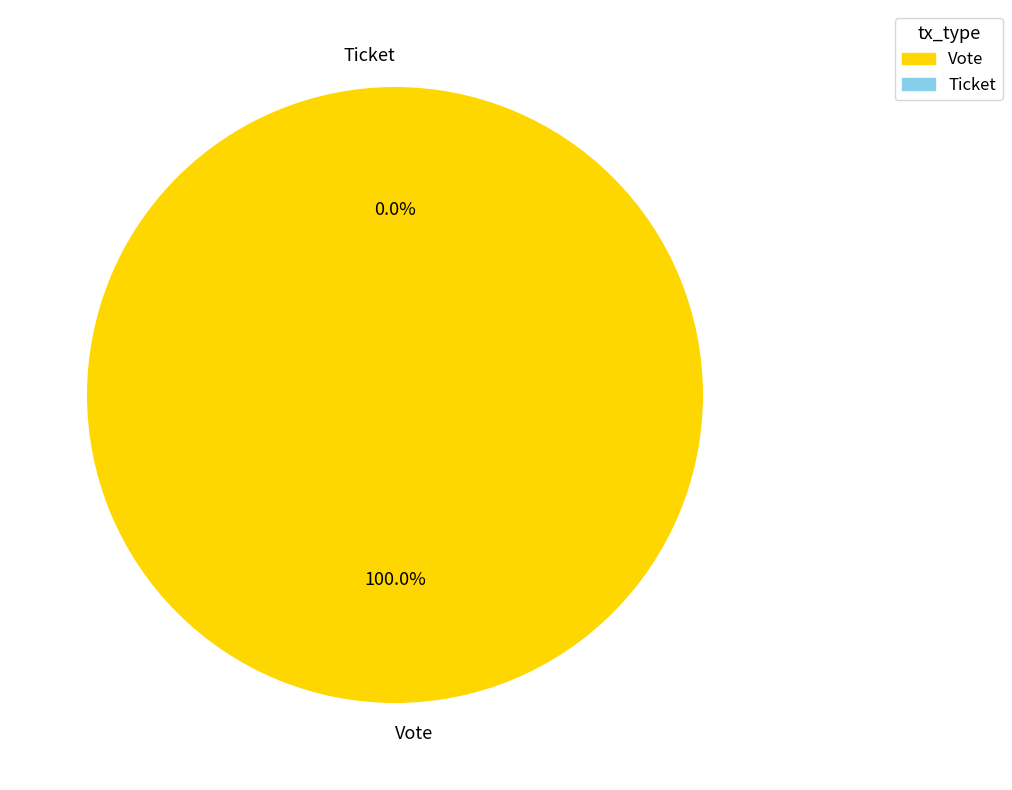

Combined, do Vote and Ticket account for over 50%?

Yes